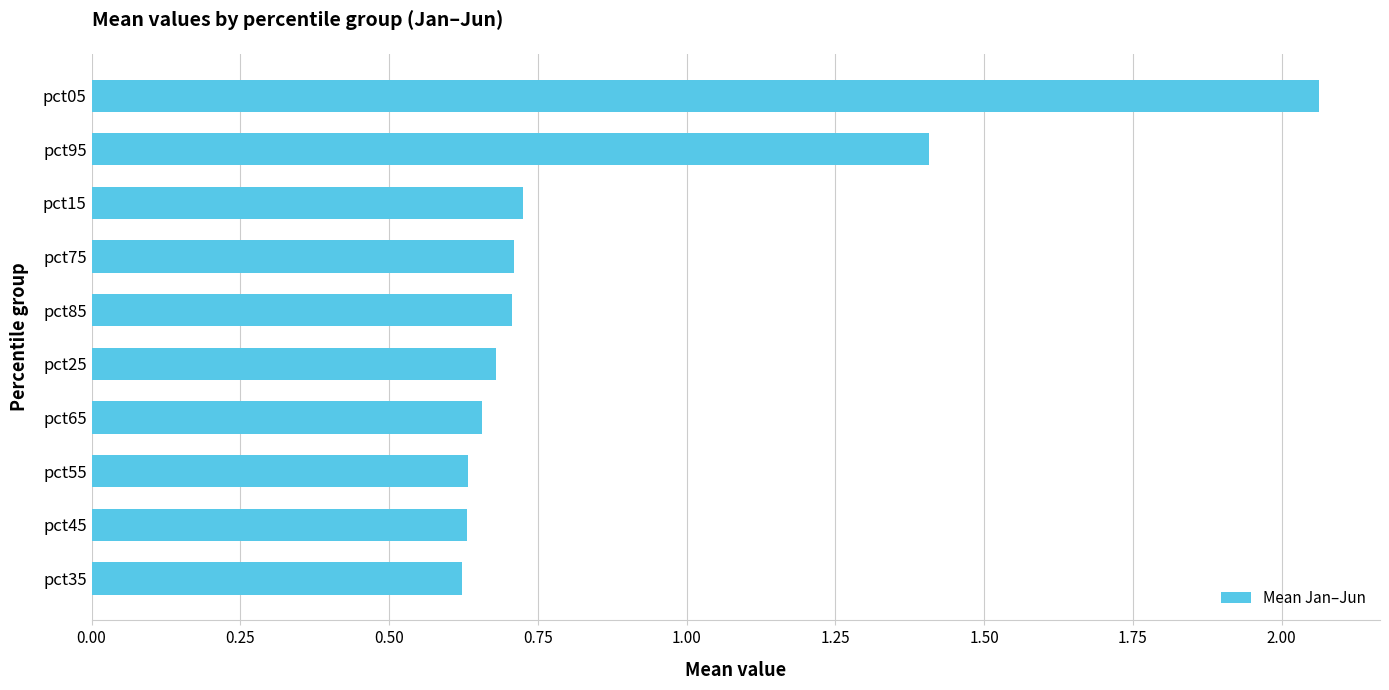

Which has a higher value, pct95 or pct75?

pct95